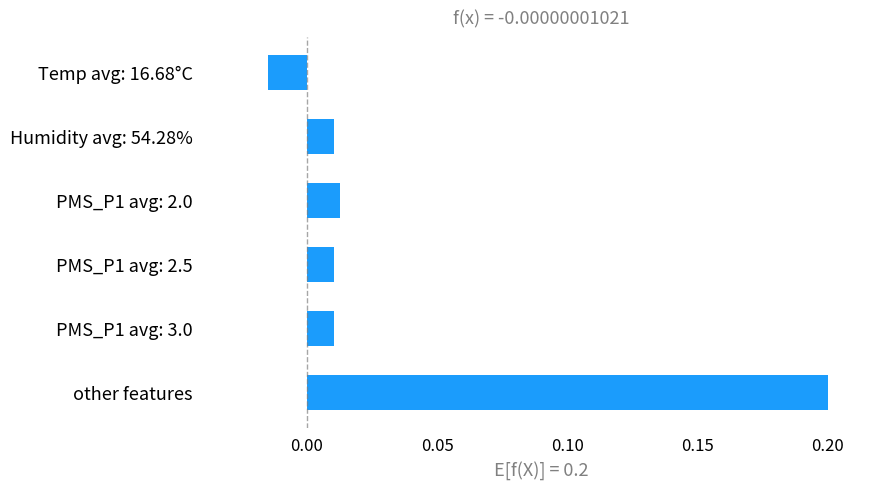

True or false: the data shows 0.2 at other features.

True